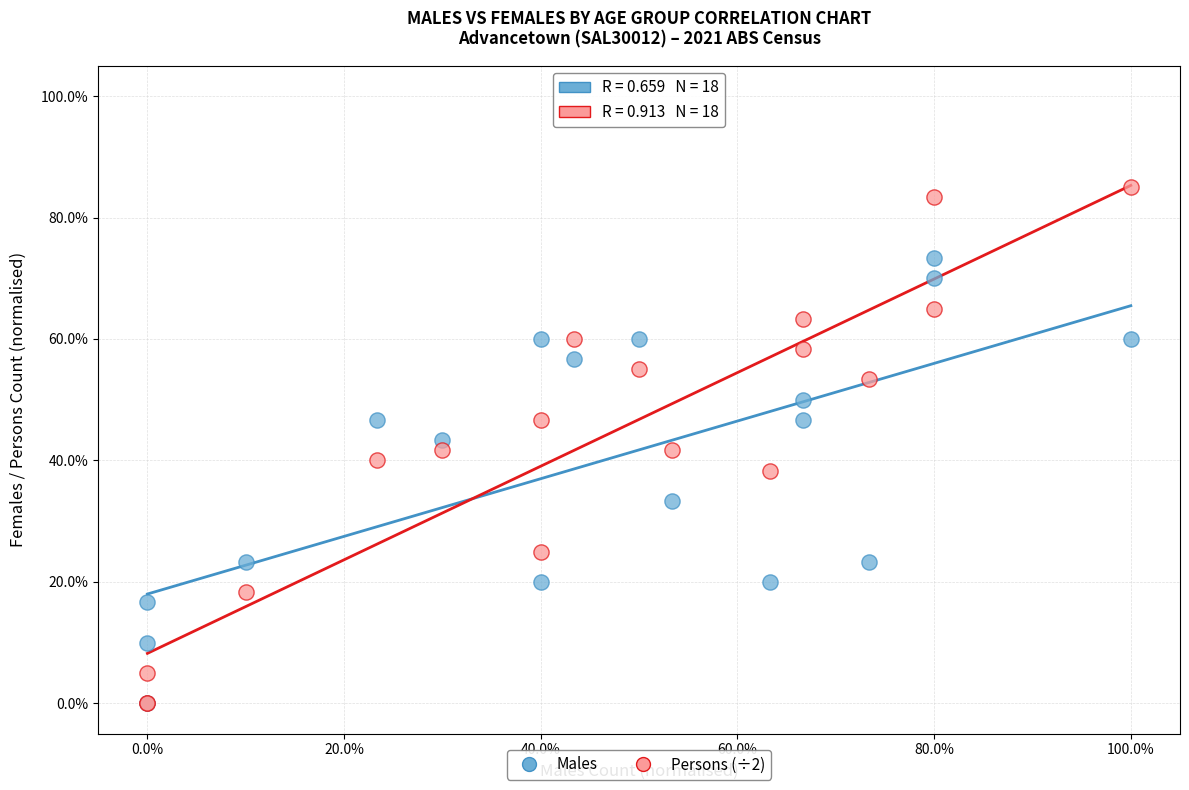

Which series reaches the maximum Y coordinate?

Persons (÷2)